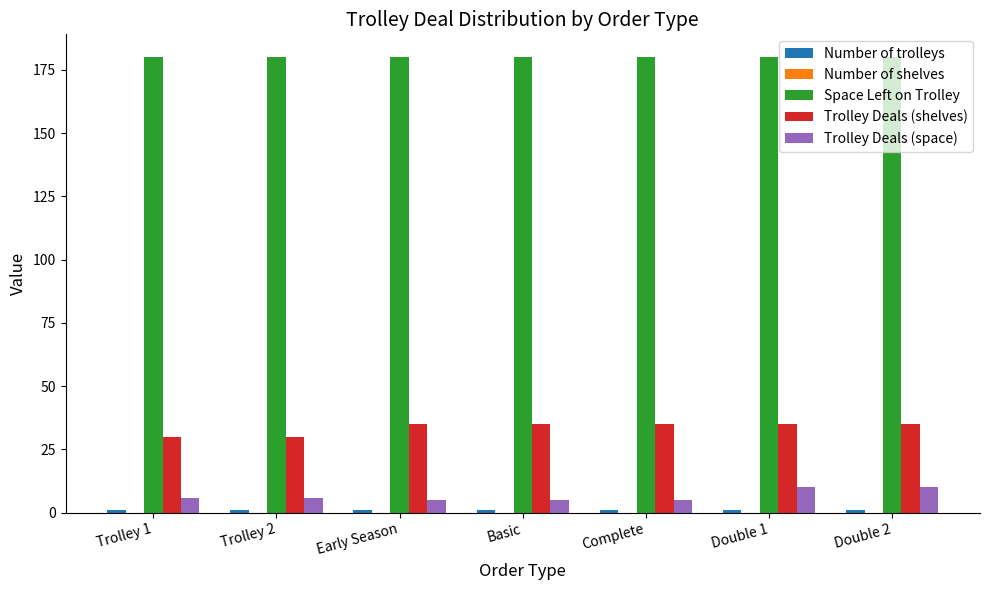

What is the average value of the Space Left on Trolley series?

180